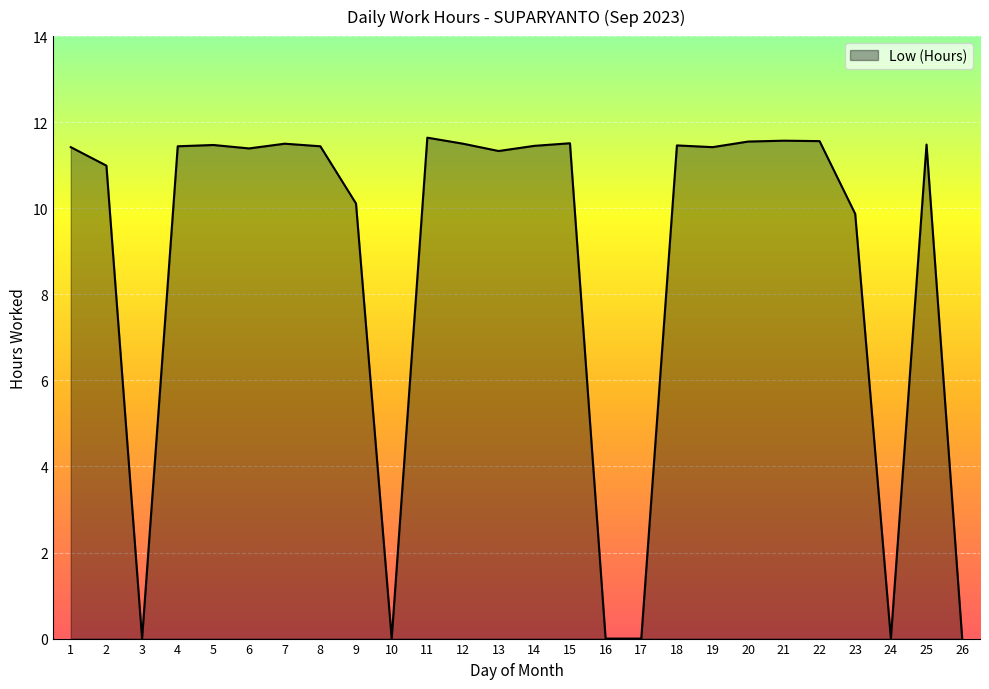

The chart shows a value of 6.5 at 25. True or false?

False